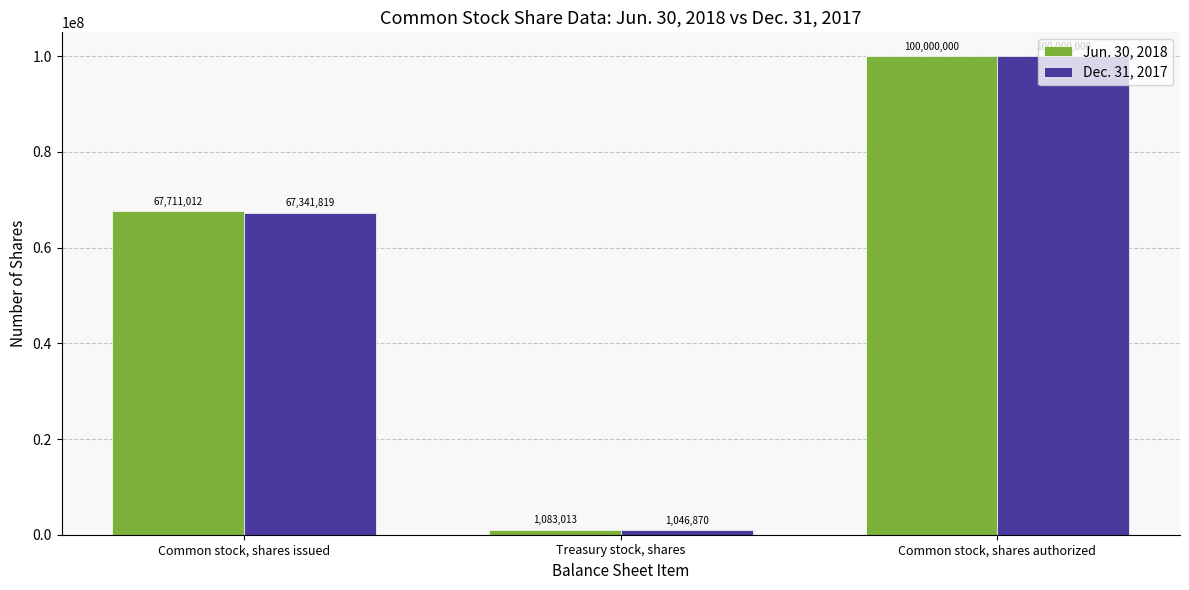

Is it true that Dec. 31, 2017 equals 1046870 at Treasury stock, shares?

True